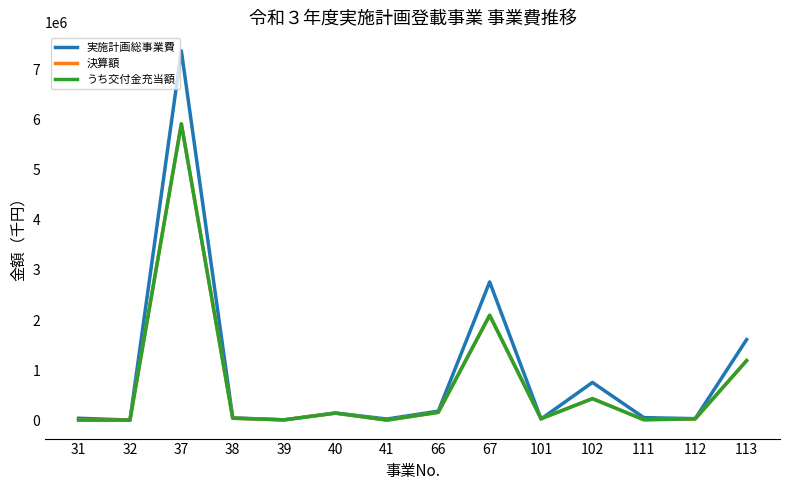

Which series changed the most between 67 and 112?

実施計画総事業費